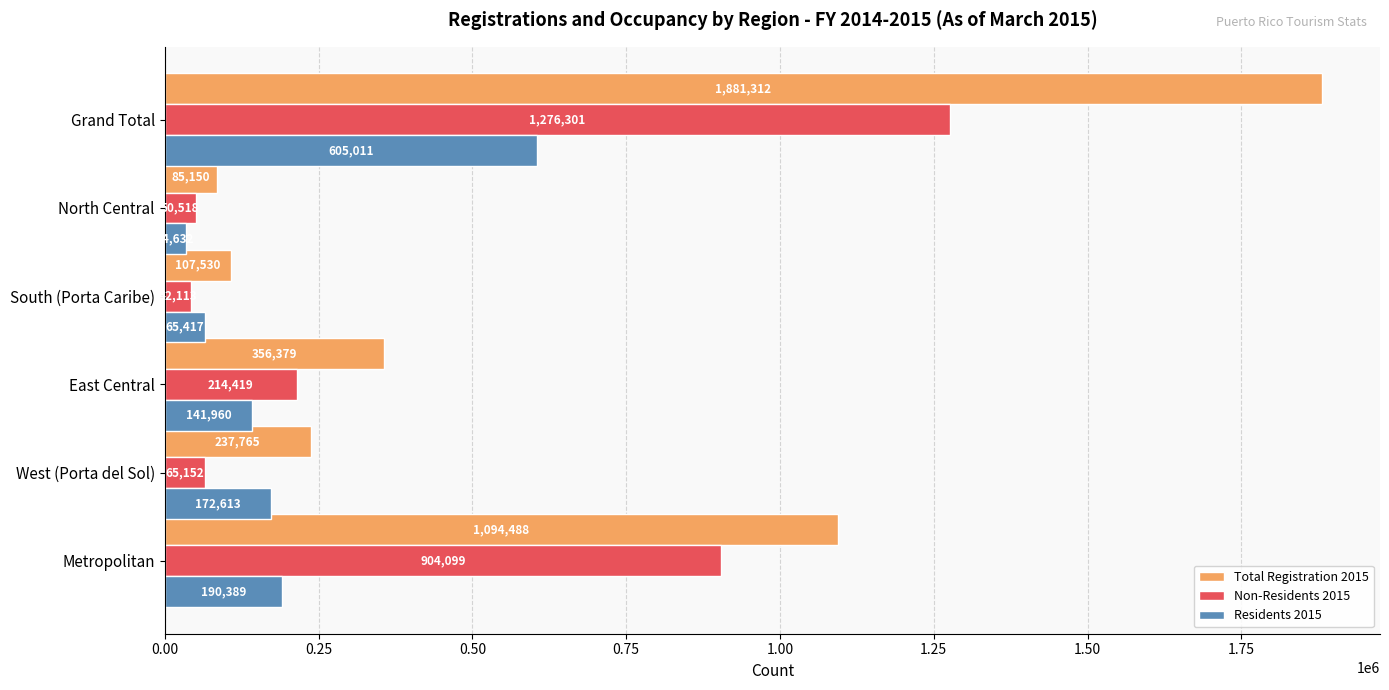

List the labels in order of Residents 2015 value, largest first.

Grand Total, Metropolitan, West (Porta del Sol), East Central, South (Porta Caribe), North Central